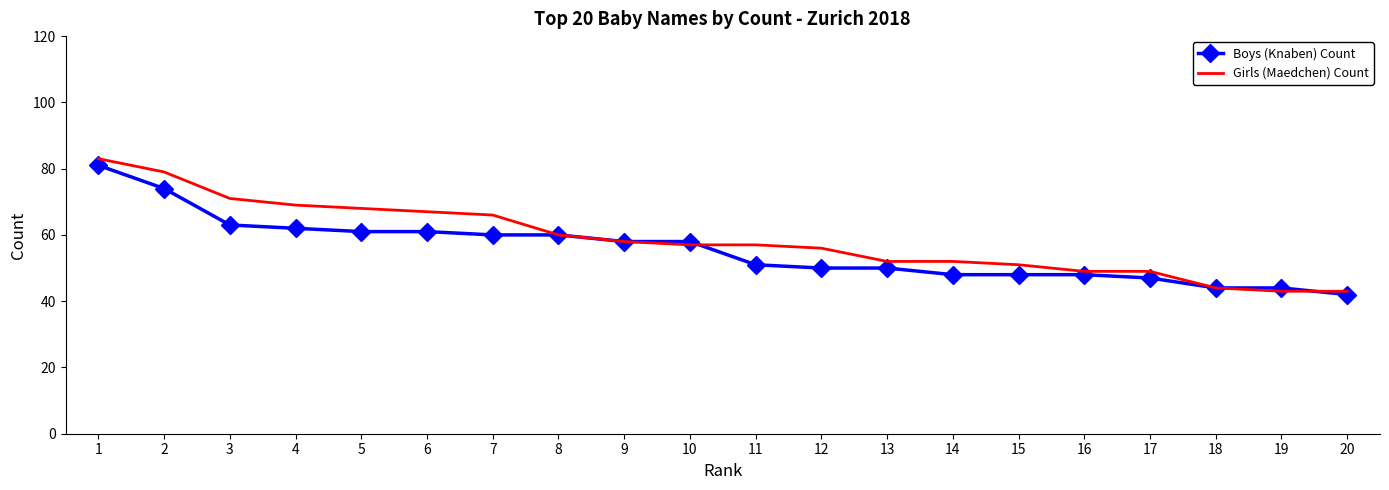

At 3, list the series in order from smallest to largest.

Boys (Knaben) Count, Girls (Maedchen) Count